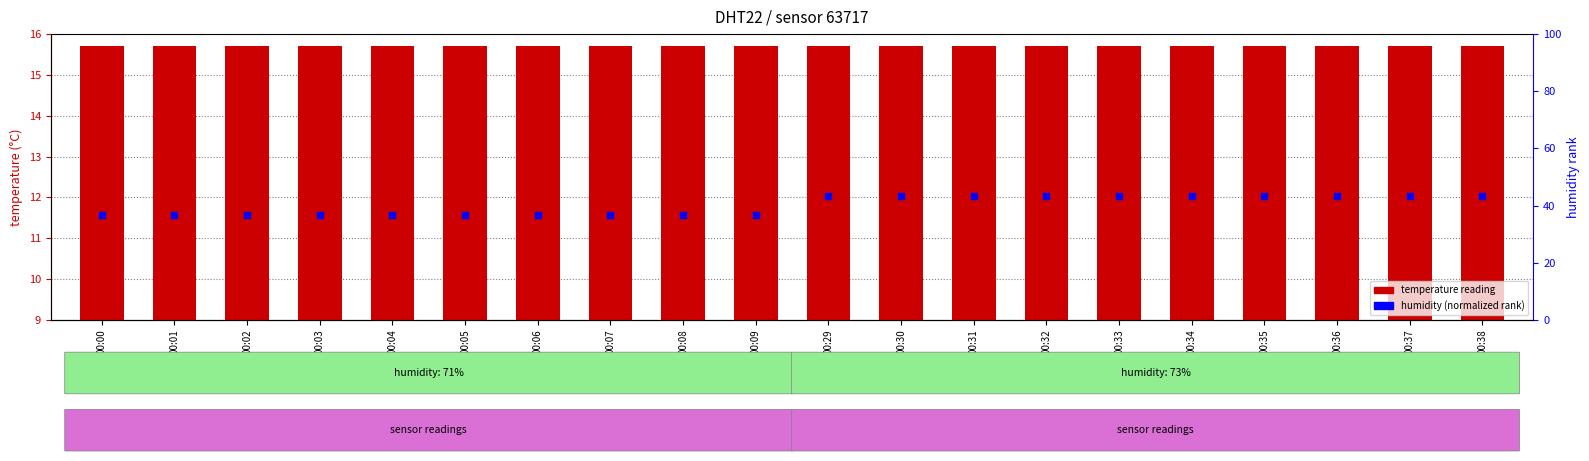

At how many categories does at least one series exceed 28?

20